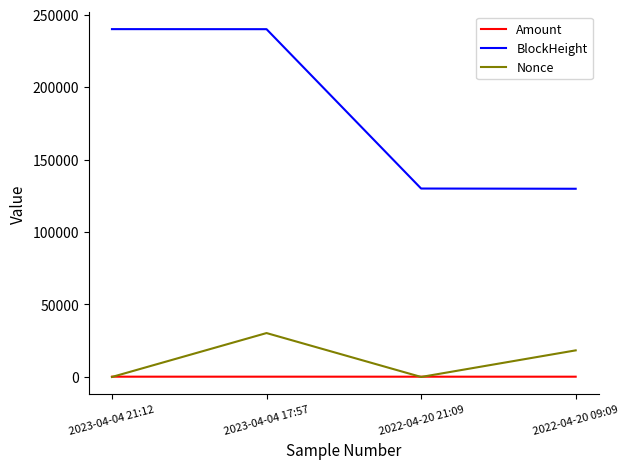

What is the maximum value for BlockHeight?

239977.0